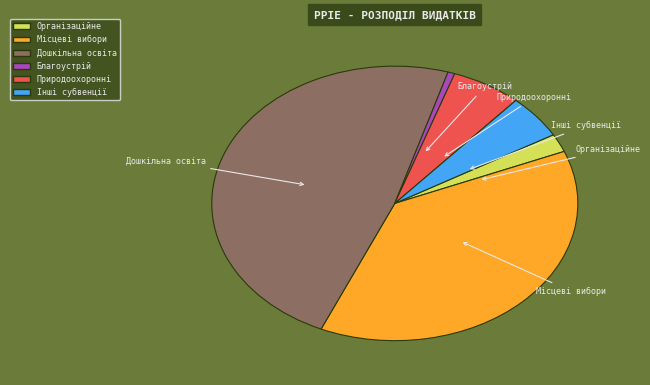

Is the sum of Дошкільна освіта and Благоустрій greater than half?

No